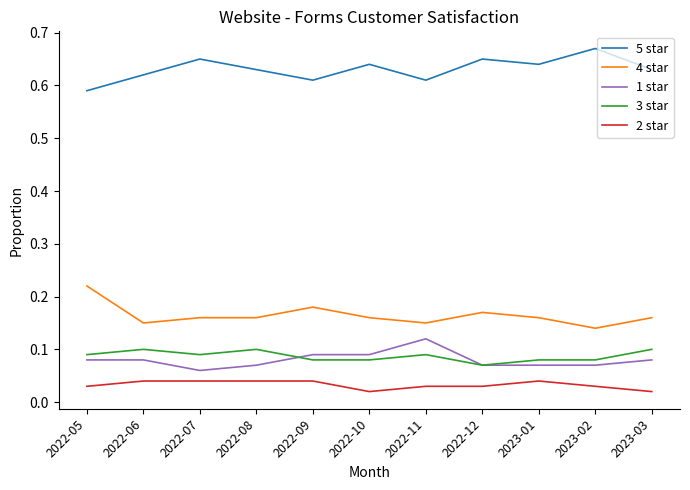

What is the total value across all series at 2022-06?

1.0